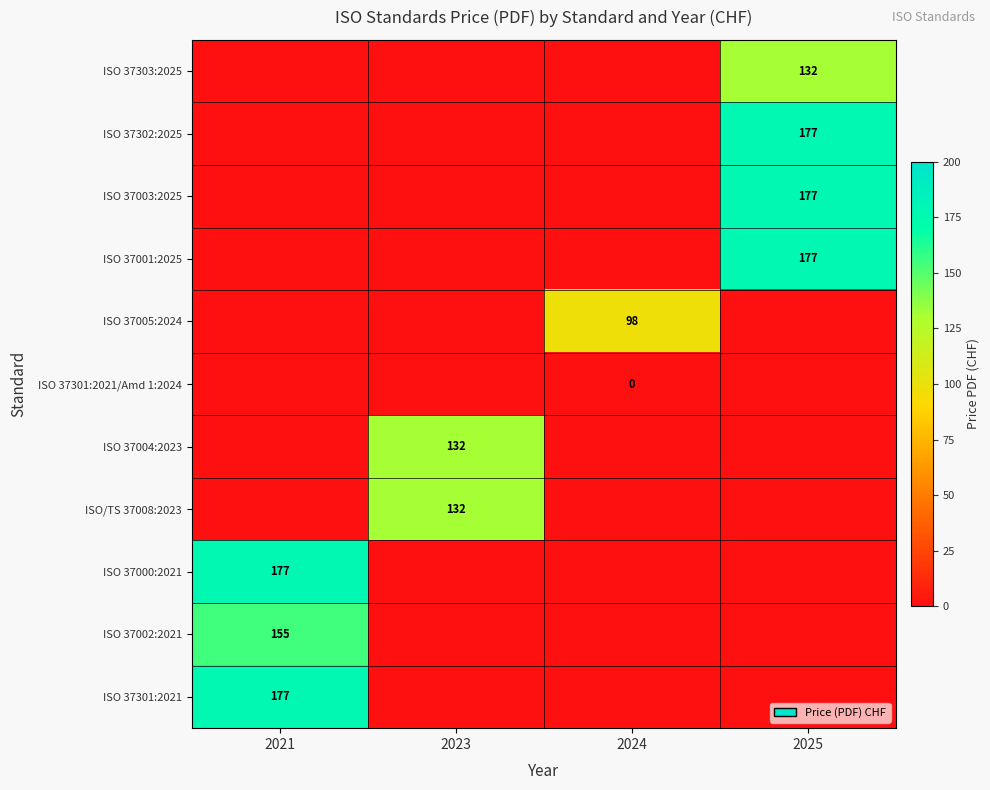

The value of ISO 37004:2023 at 2023 is 132. True or false?

True